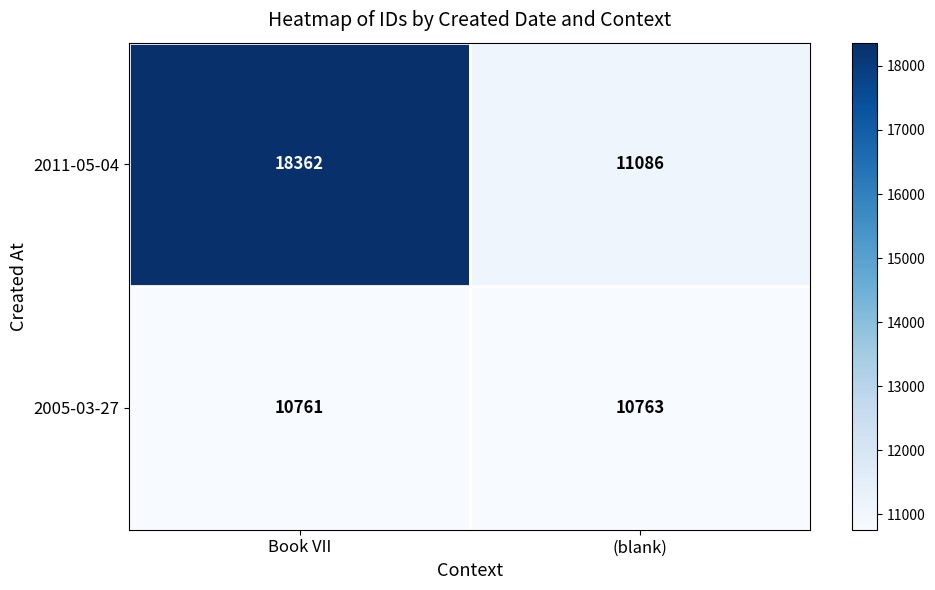

The value of 2011-05-04 at Book VII is 12791. True or false?

False